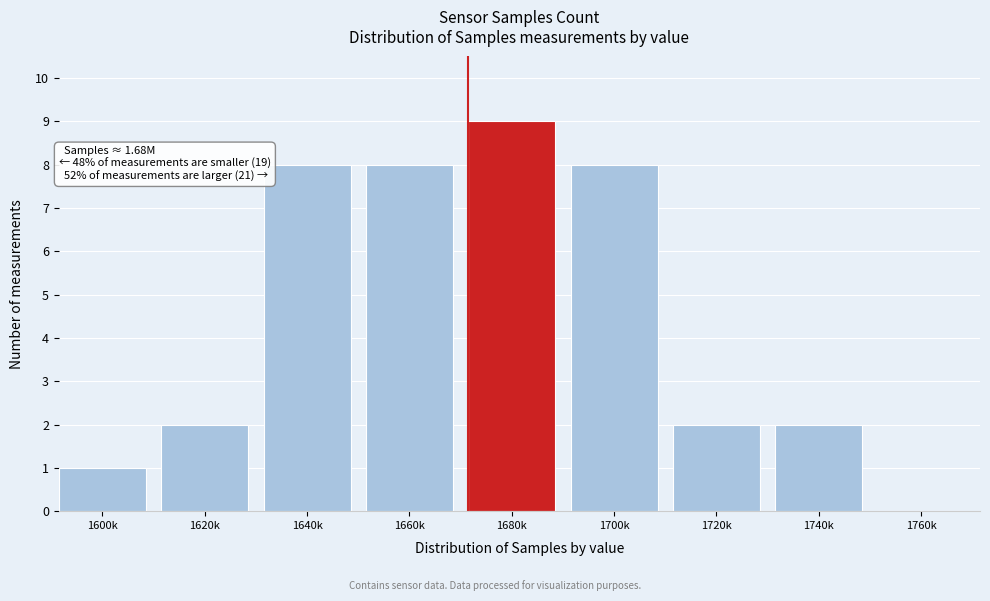

Reading left to right, transcribe all the data shown in this chart.

1600k=1	1620k=2	1640k=8	1660k=8	1680k=9	1700k=8	1720k=2	1740k=2	1760k=0